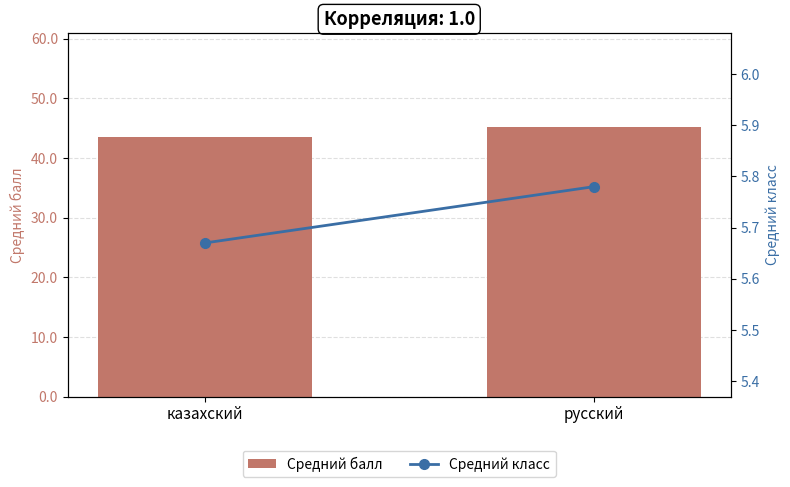

True or false: Средний балл has a value of 68.4 at казахский.

False